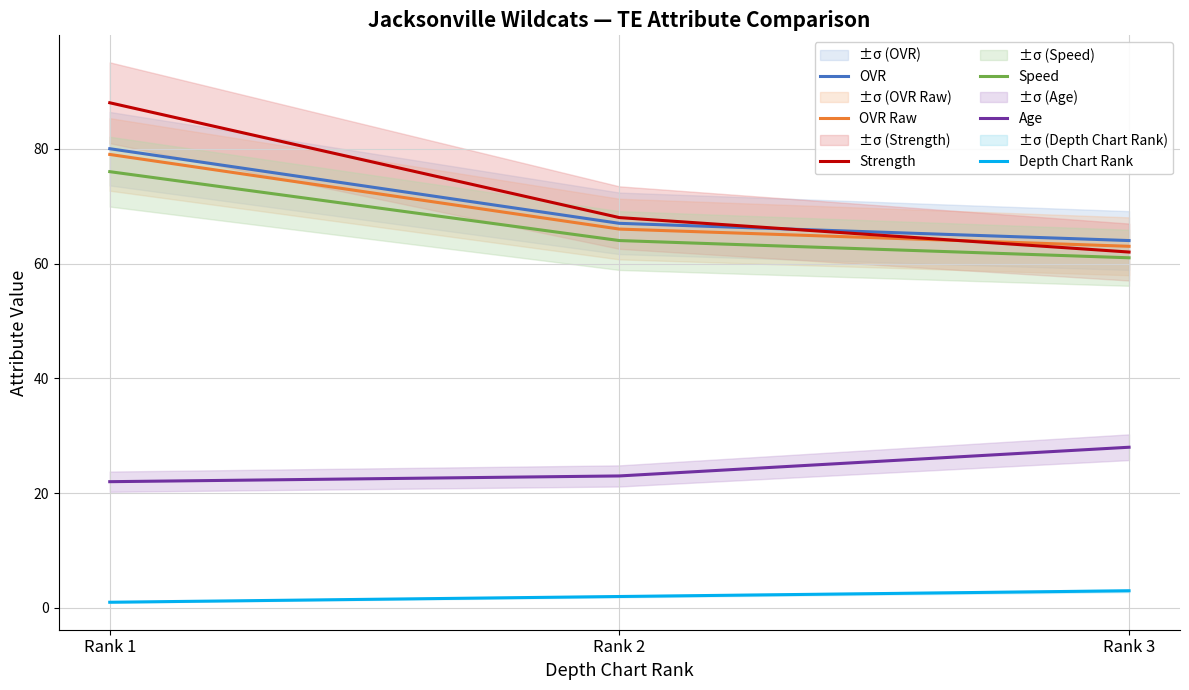

How many Age values are between 22 and 28?

3